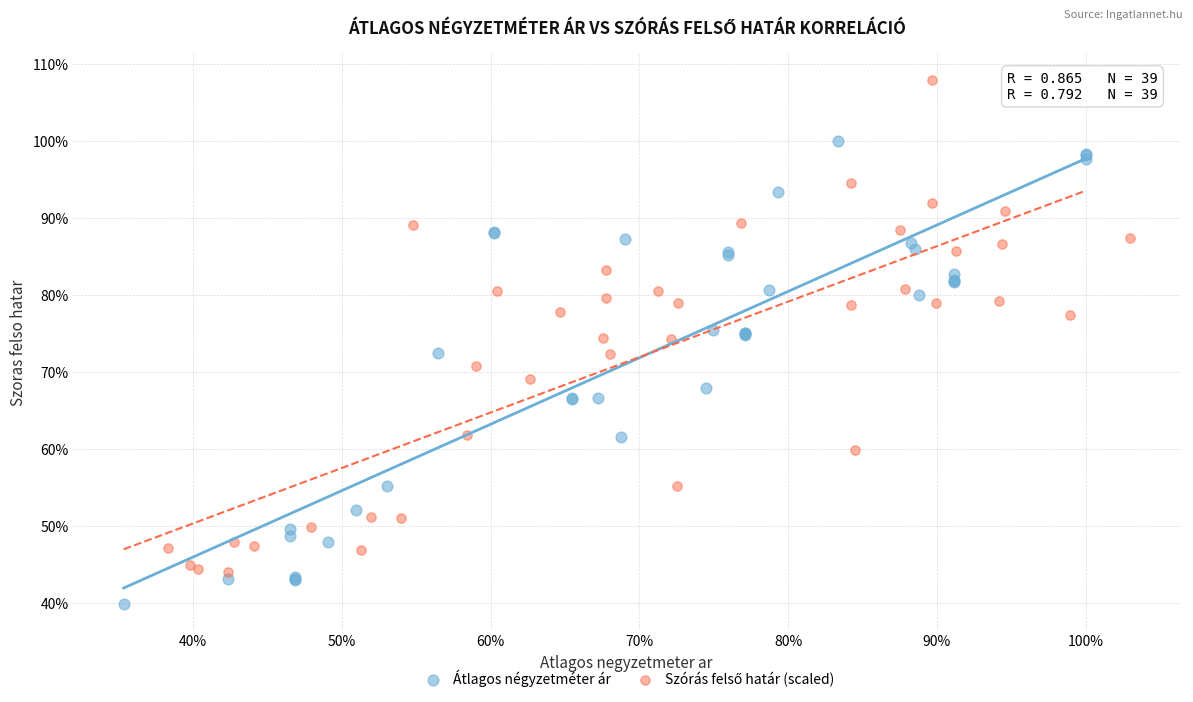

Which series reaches the minimum Y coordinate?

Átlagos négyzetméter ár